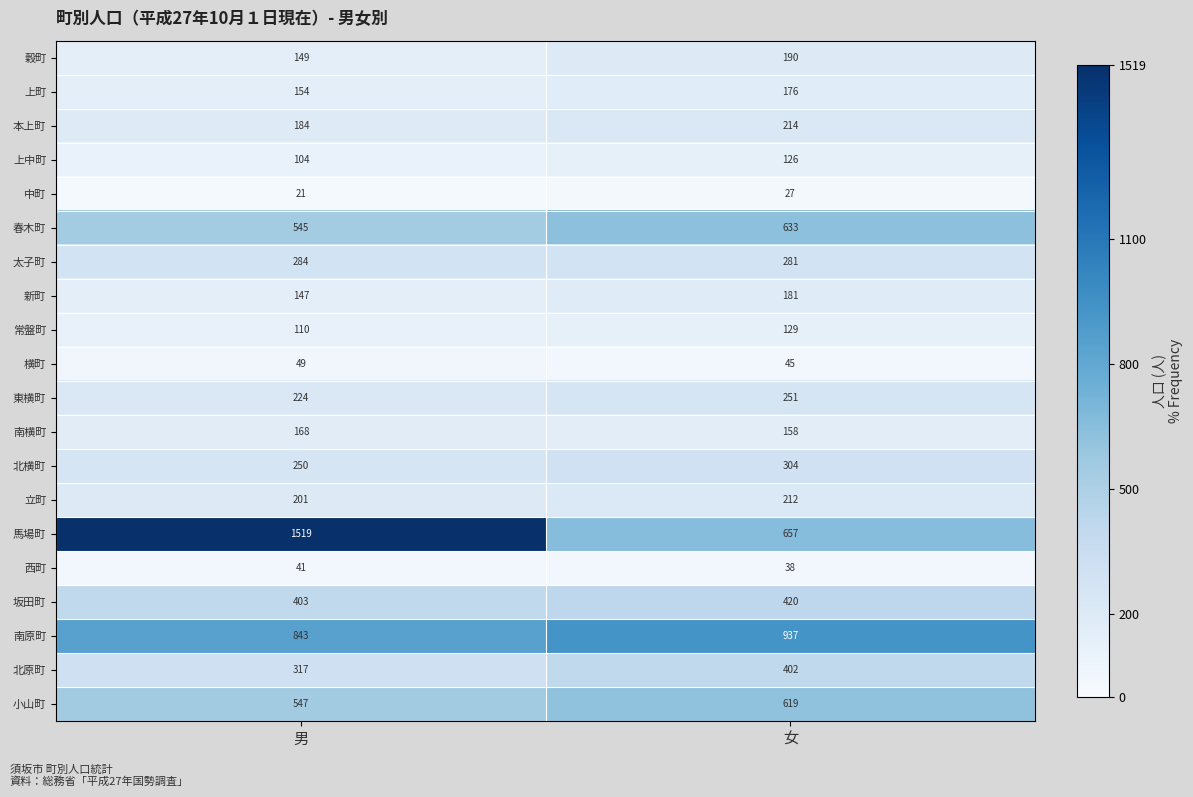

What is the average value of the 春木町 series?

589